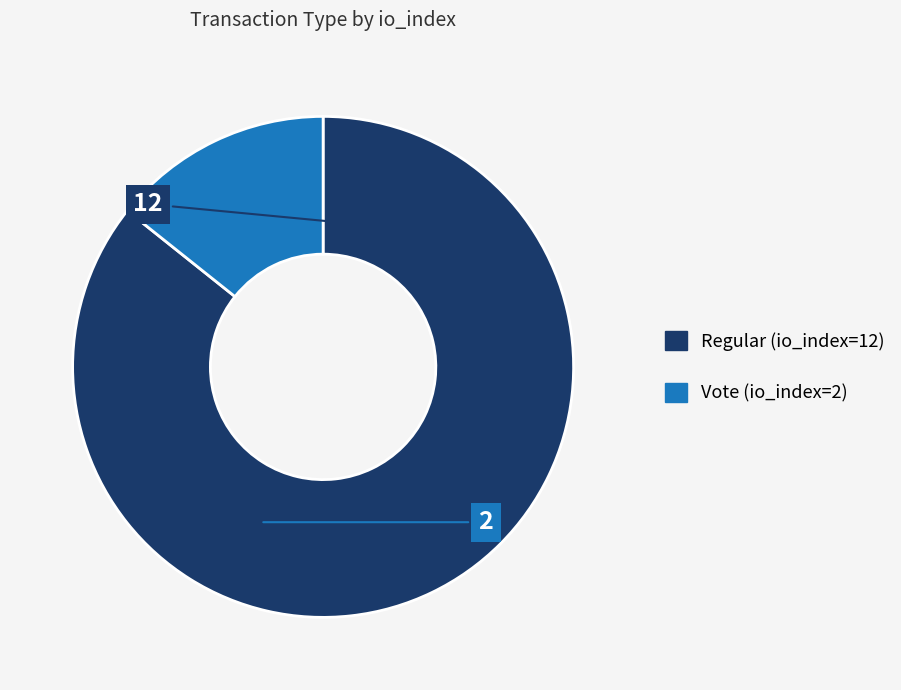

What is the largest slice in the pie chart?

Regular (io_index=12)